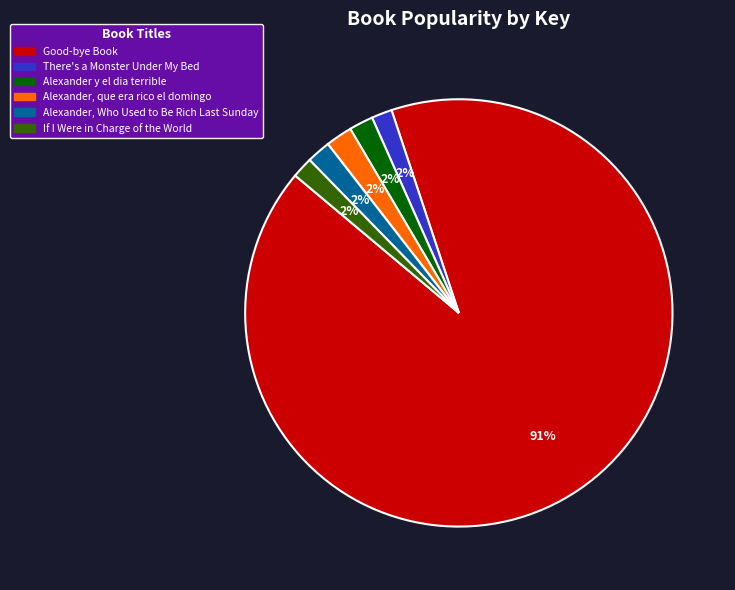

True or false: If I Were in Charge of the World accounts for 16% of the total.

False